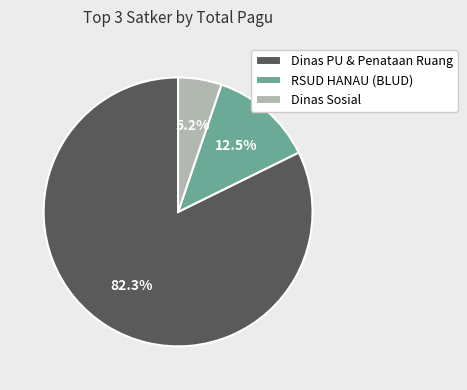

How many slices are in this pie chart?

3